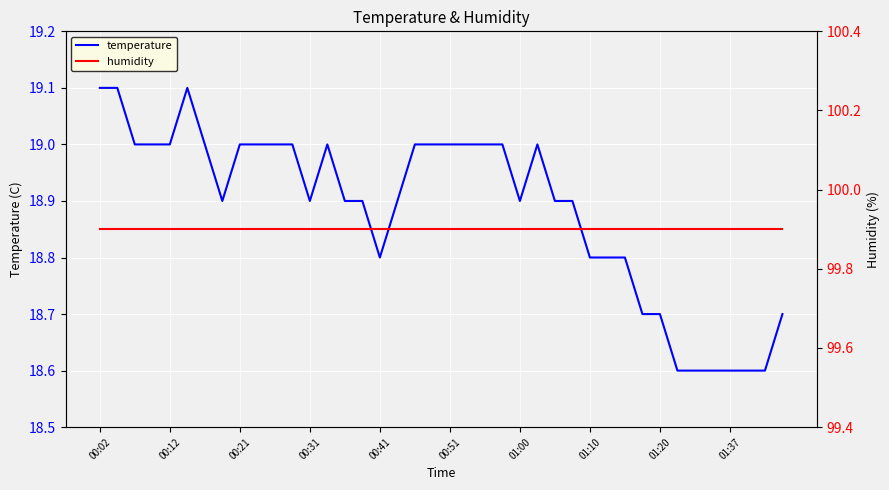

True or false: temperature and humidity intersect in this chart.

False